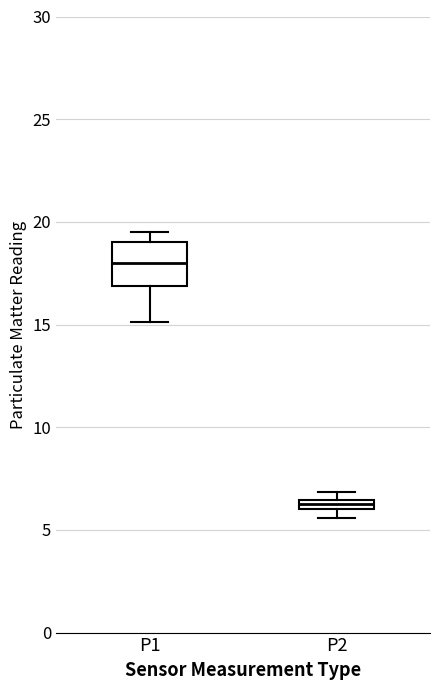

Which box's median line is the highest?

P1